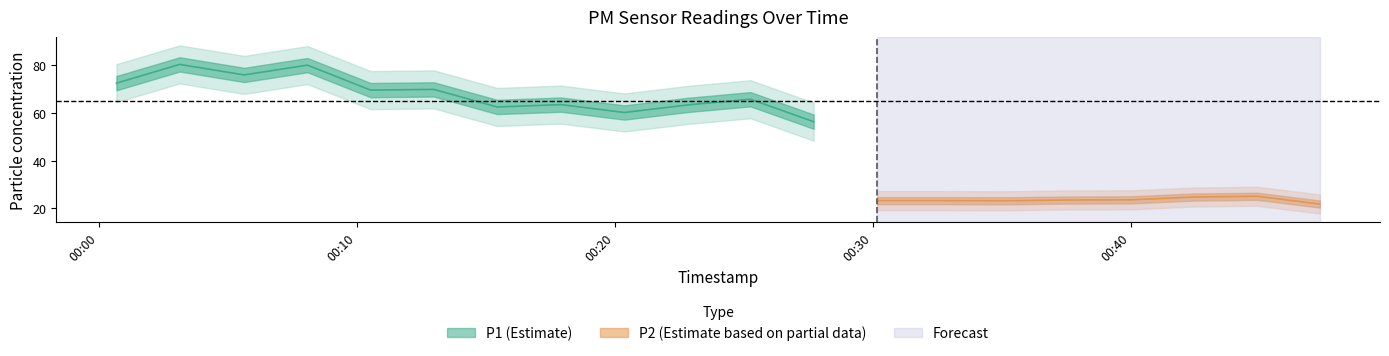

What is the spread (max minus min) of values at 14?

35.0